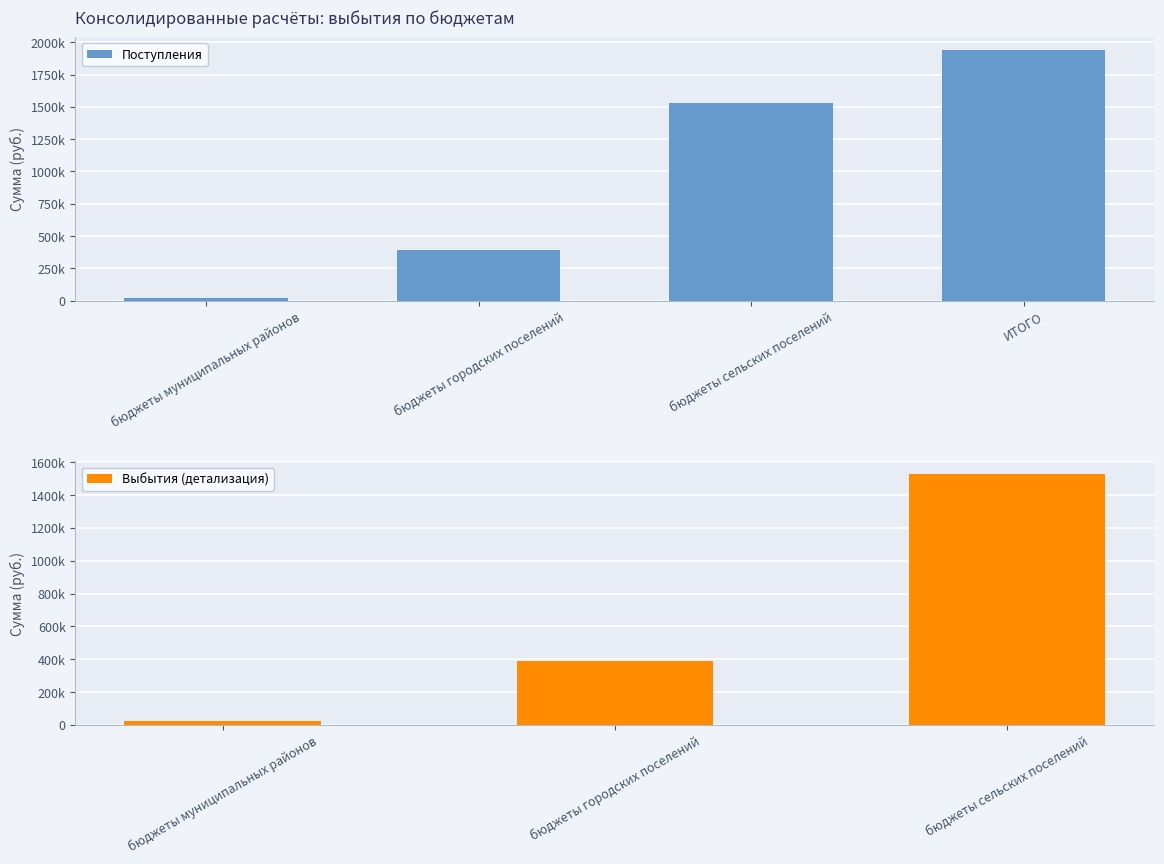

Does the chart contain any negative values?

No